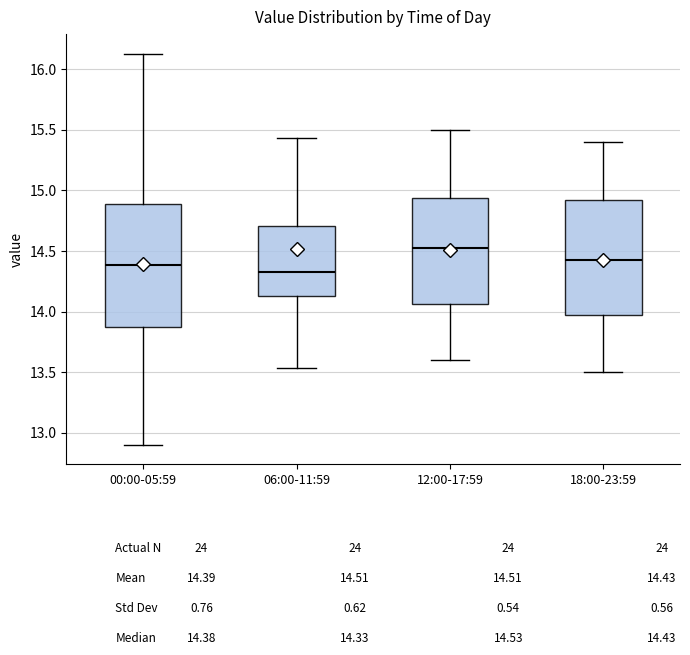

Reading left to right, read every box against the y-axis: the position of its median line, the range the box covers, and the ends of its whiskers. The values are not printed on the chart, so give them approximately, as read against the axis.

00:00-05:59: median 14.40, box 13.90 to 14.90, whiskers 12.90 to 16.15
06:00-11:59: median 14.35, box 14.15 to 14.70, whiskers 13.55 to 15.45
12:00-17:59: median 14.55, box 14.05 to 14.95, whiskers 13.60 to 15.50
18:00-23:59: median 14.45, box 14.00 to 14.95, whiskers 13.50 to 15.40